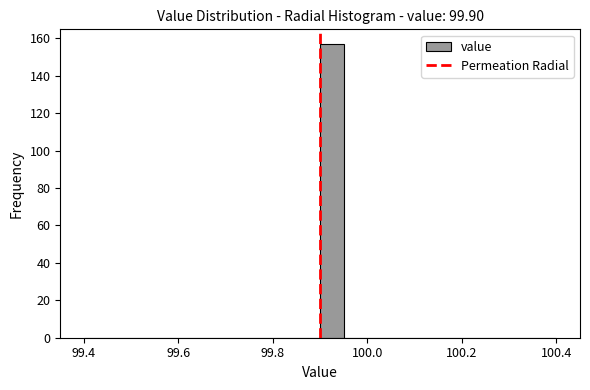

Read against the x-axis, roughly where is the centre of the tallest bar?

99.92